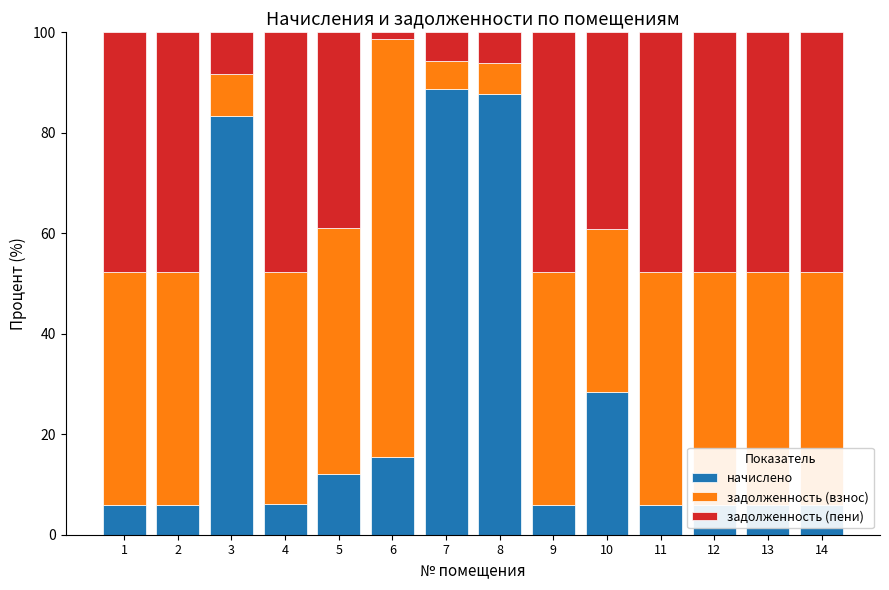

What are all the series names shown in the legend?

начислено, задолженность (взнос), задолженность (пени)